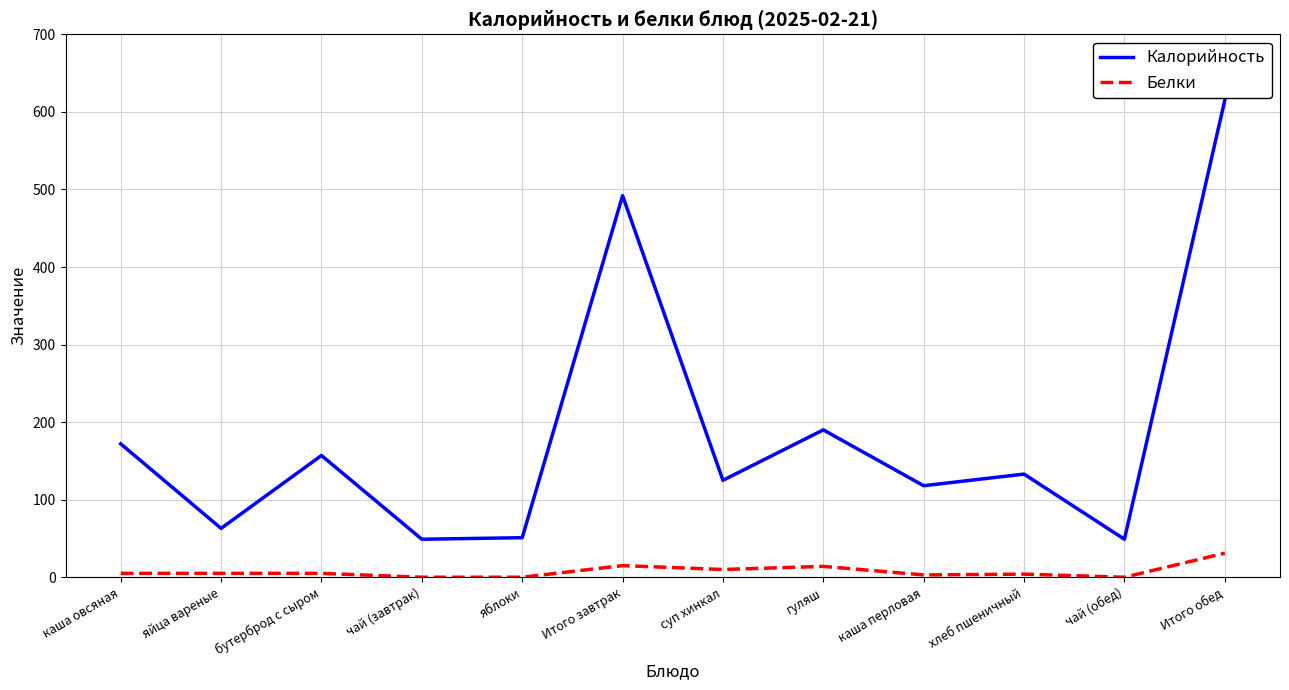

At which category does Калорийность reach its first local peak?

бутерброд с сыром